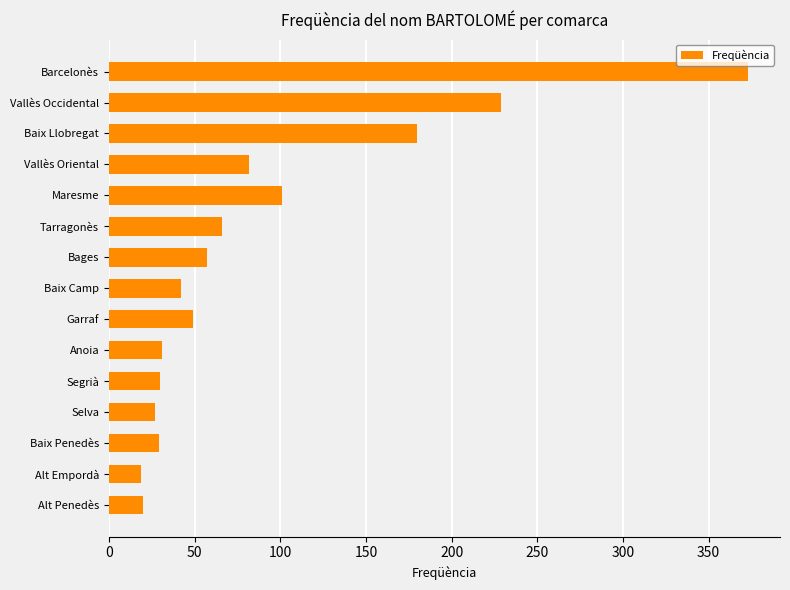

What is the sum of all values?

1335